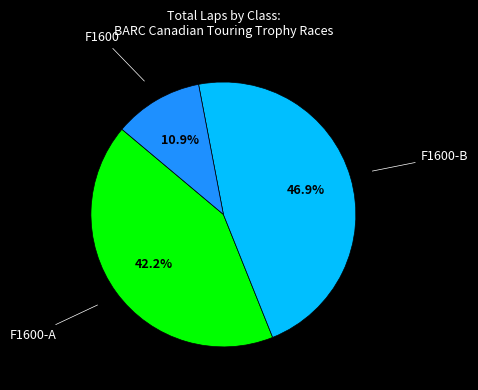

Count the number of slices in the pie.

3